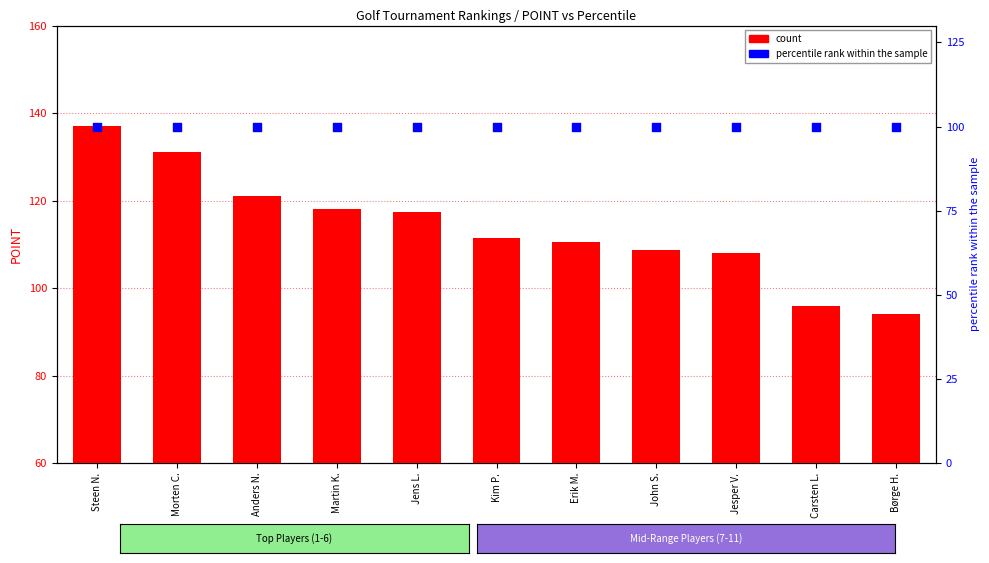

Which series contains the highest Y value?

count